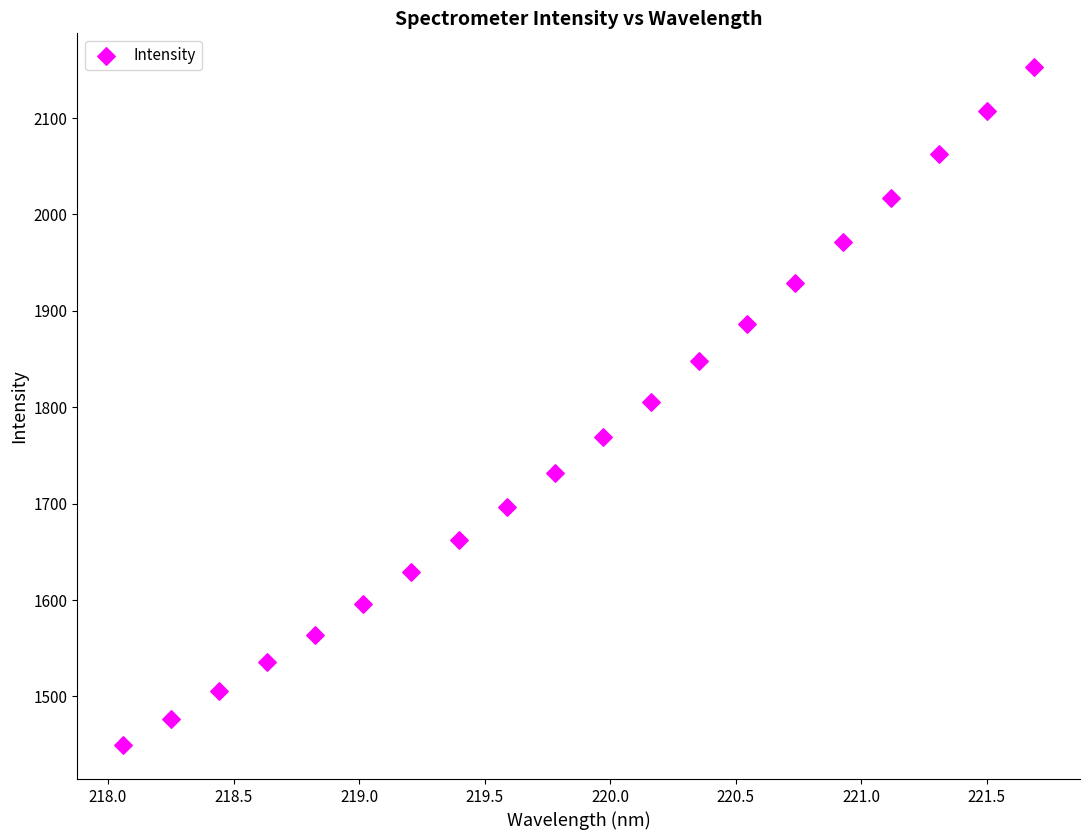

What is the range of Y values (max minus min)?

703.2